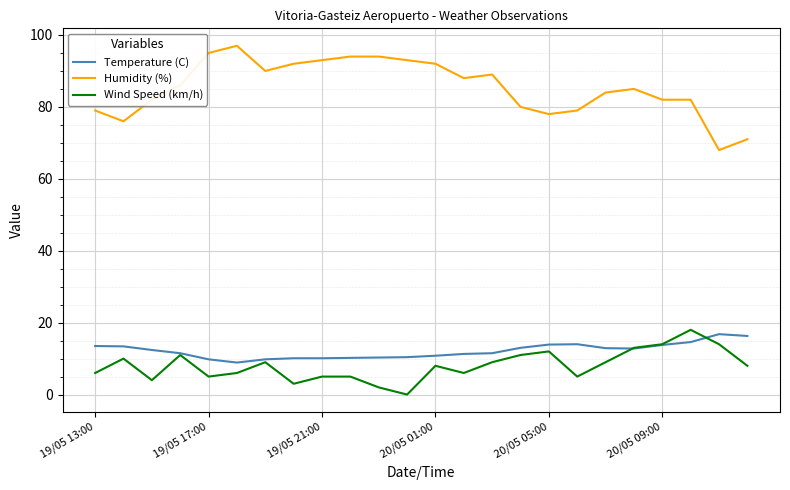

Which series has the largest range (max minus min)?

Humidity (%)